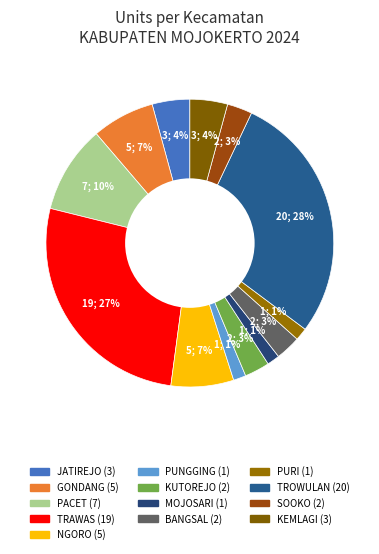

Is there any slice that represents more than half of the pie?

No